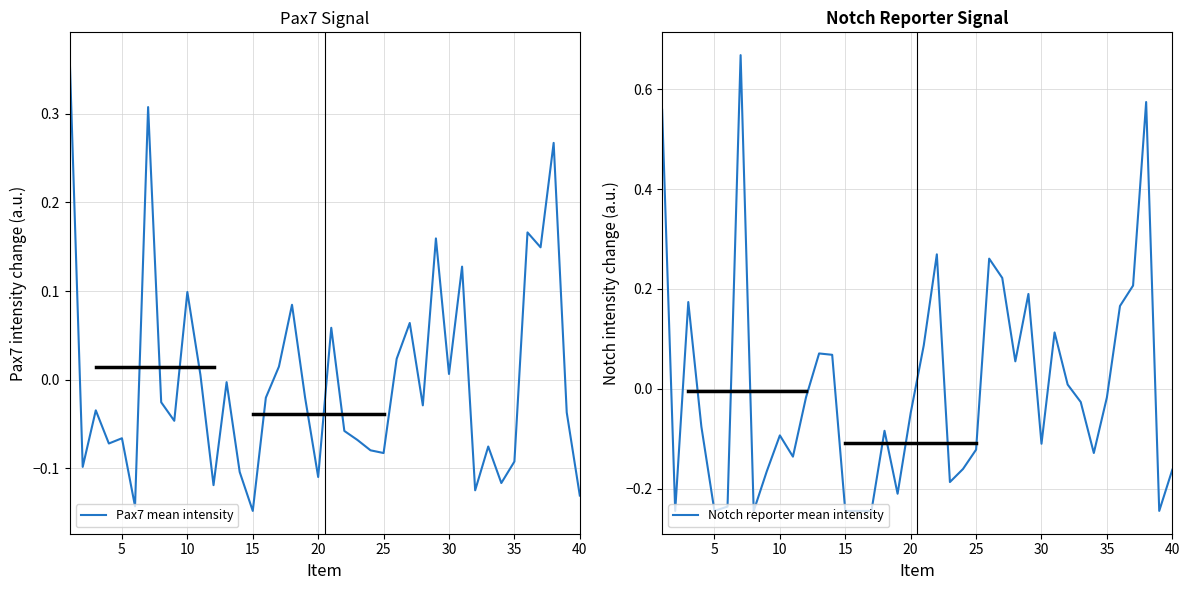

Does the chart have visible grid lines?

Yes